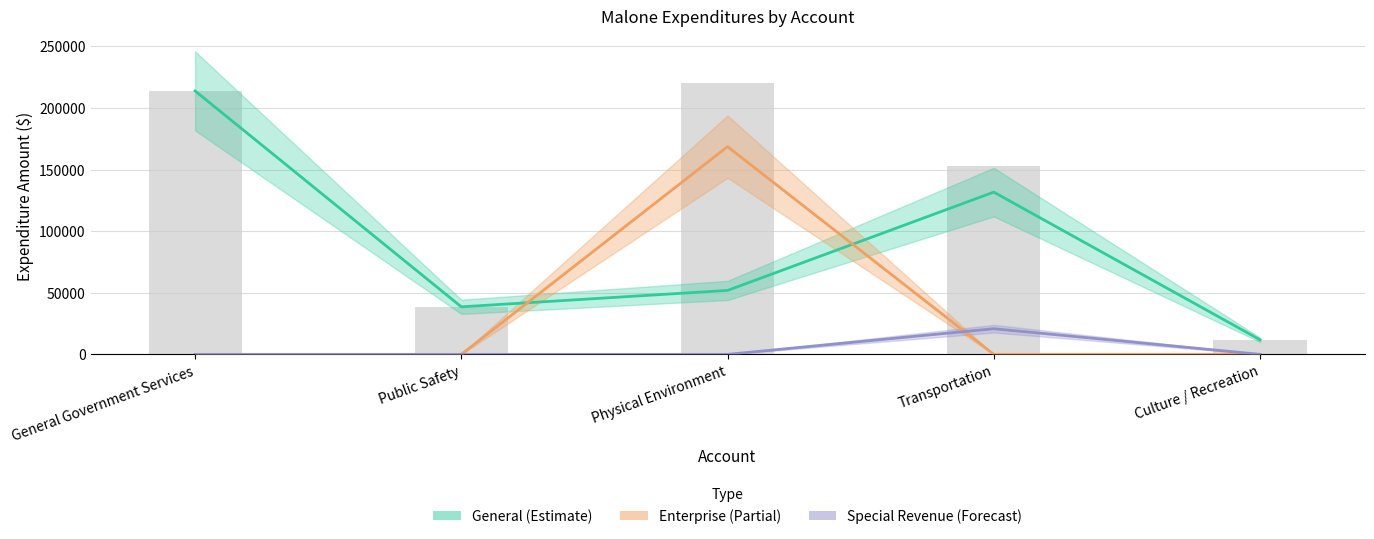

Read the Account Total value at Physical Environment, to the nearest 100.

220400